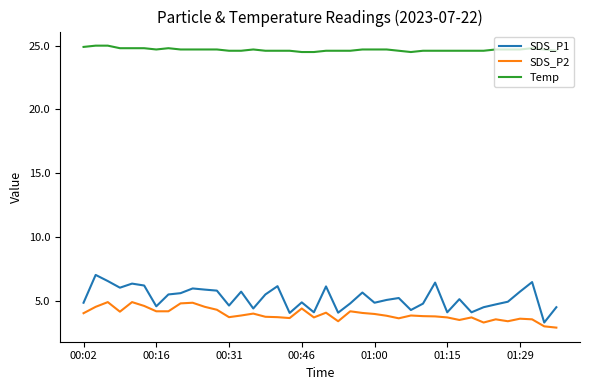

What is the difference between the maximum and minimum values in the Temp series?

0.5